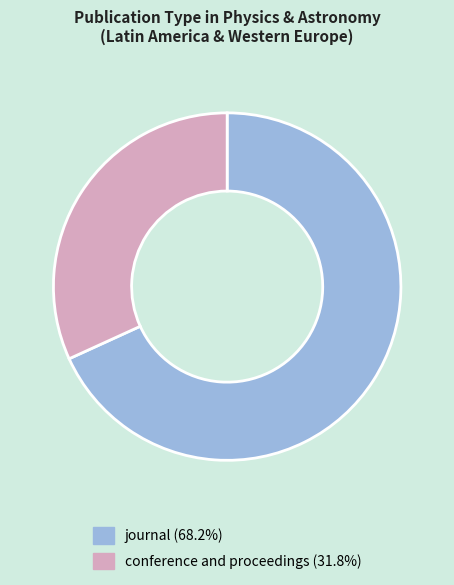

What is the smallest slice in the pie chart?

conference and proceedings